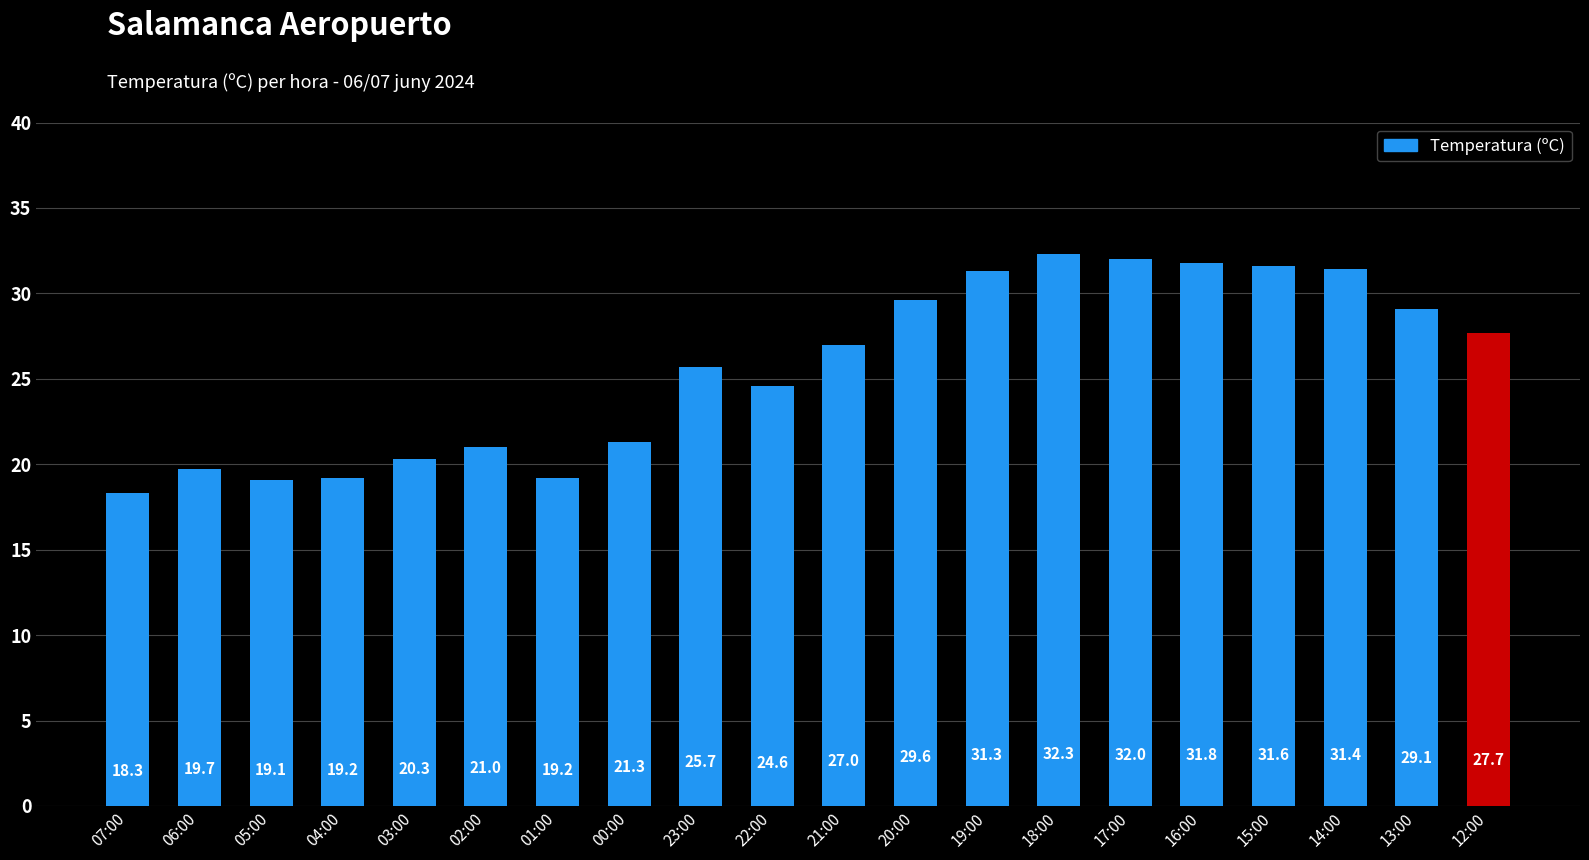

What is the label of the 1st bar from the right?

12:00